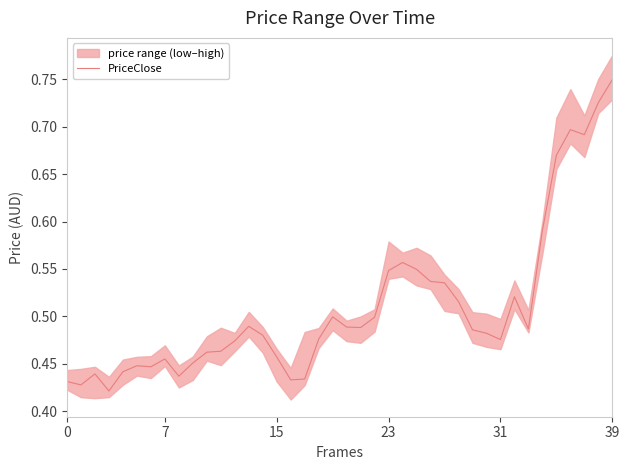

How many lines are shown in the chart?

1